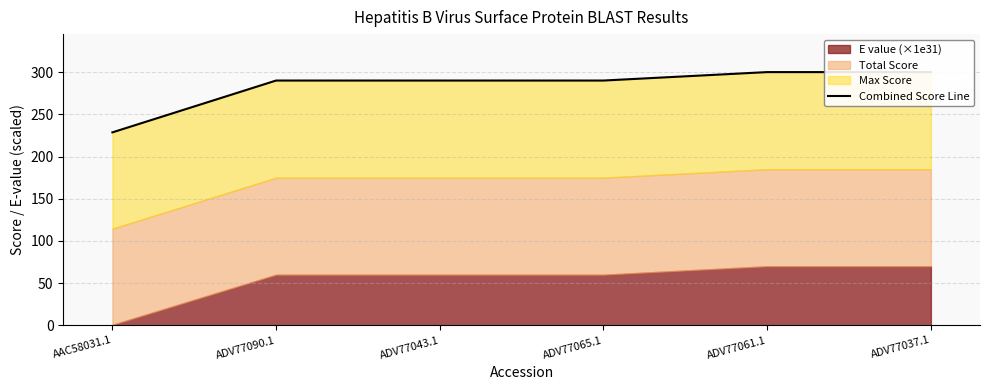

At which label does the data first exceed 290?

ADV77061.1